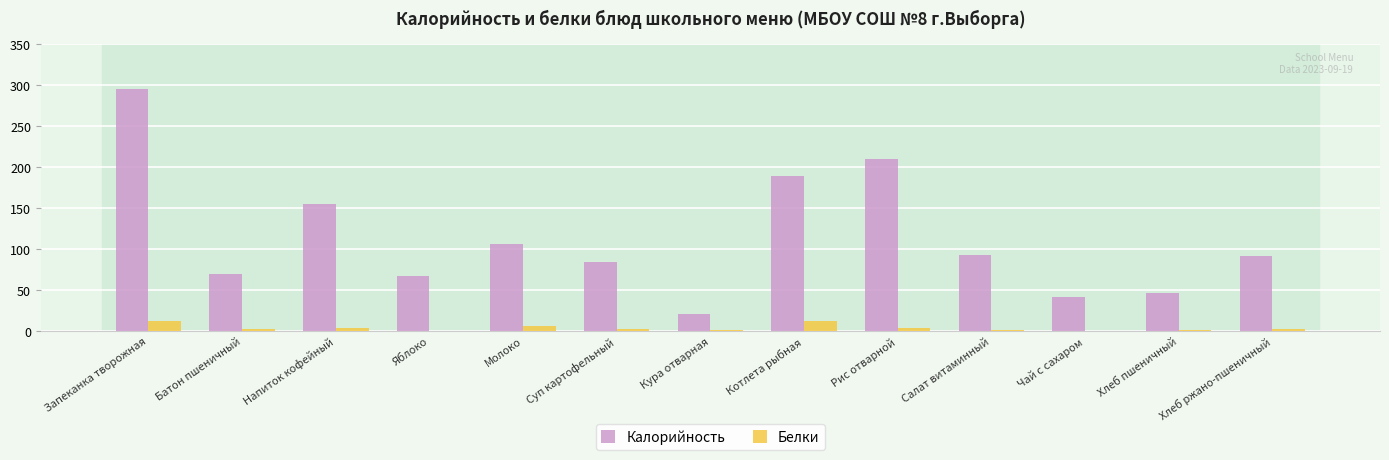

Count the number of data series in this chart.

2